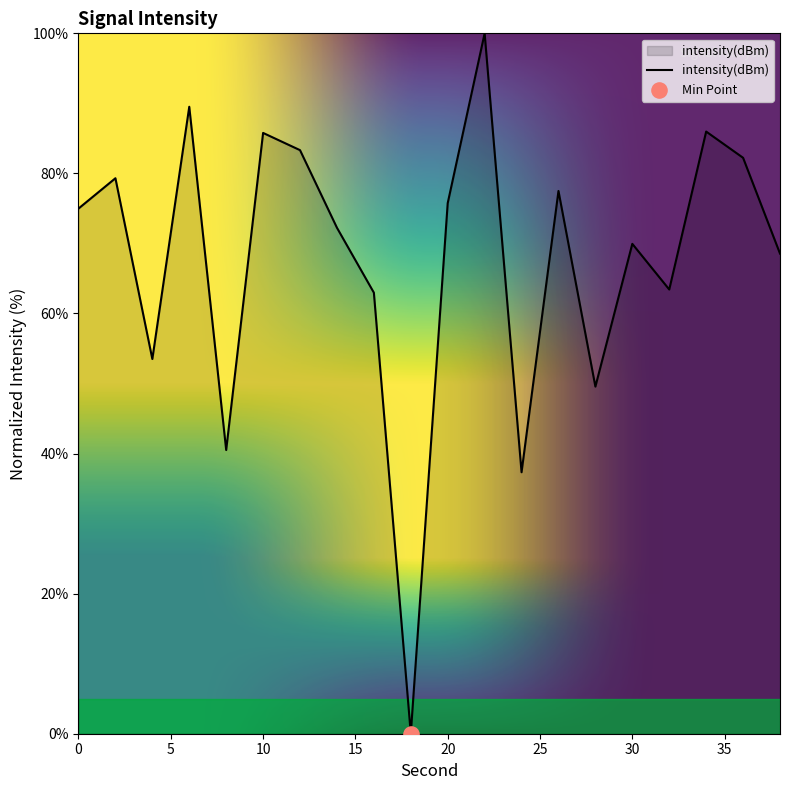

What is the difference between the maximum and minimum values?

100.0